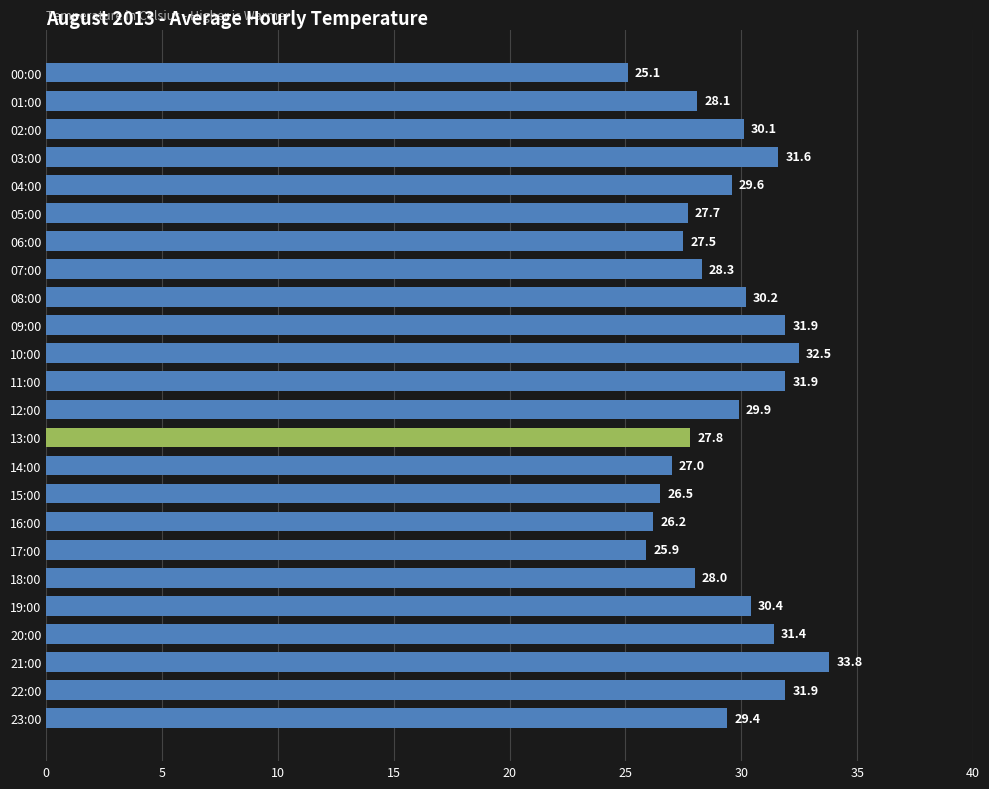

True or false: the data shows 27.5 at 06:00.

True